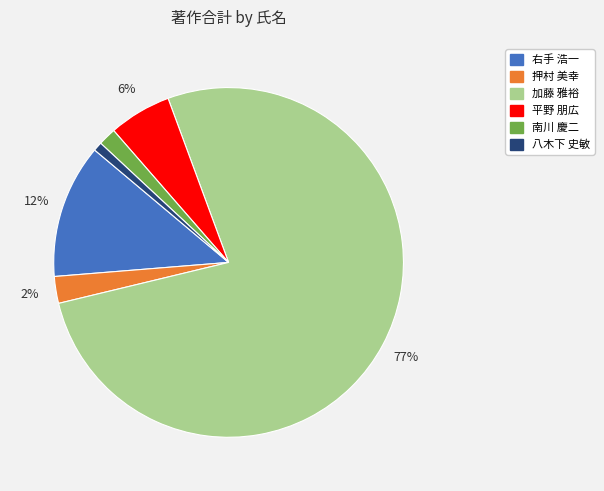

How many slices are in this pie chart?

6